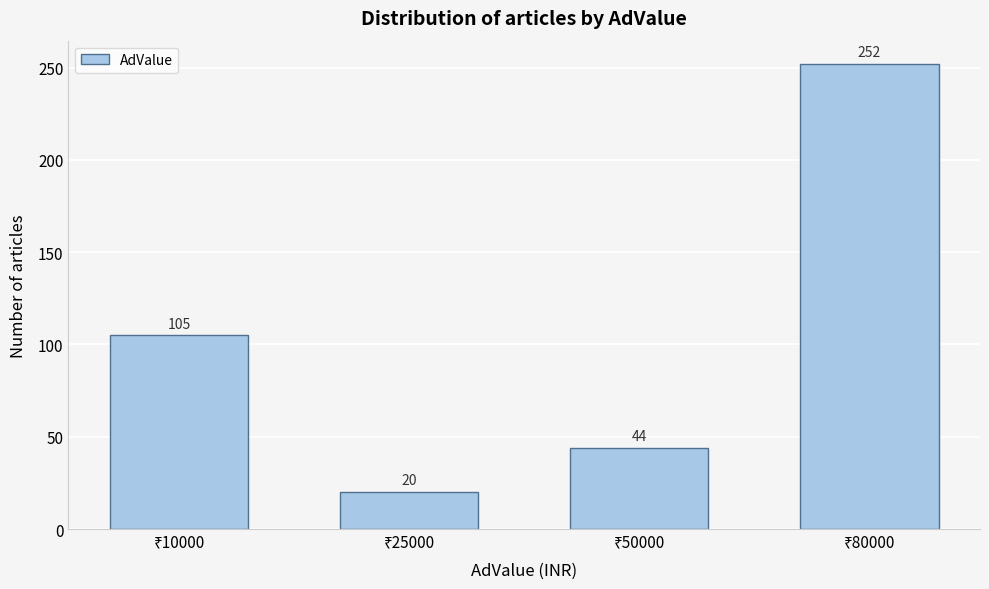

Reading right to left, transcribe all the data shown in this chart.

252	44	20	105